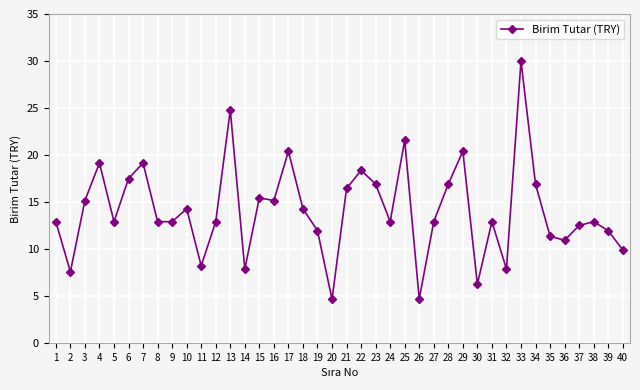

Which category has the highest value across all series?

33